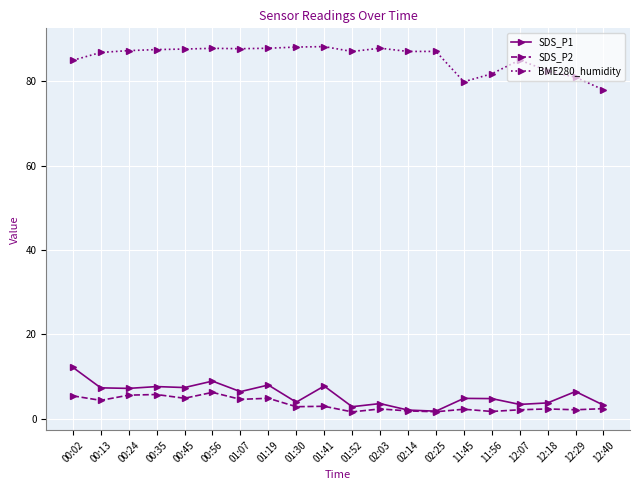

What is the difference between the maximum and minimum values in the SDS_P1 series?

10.4